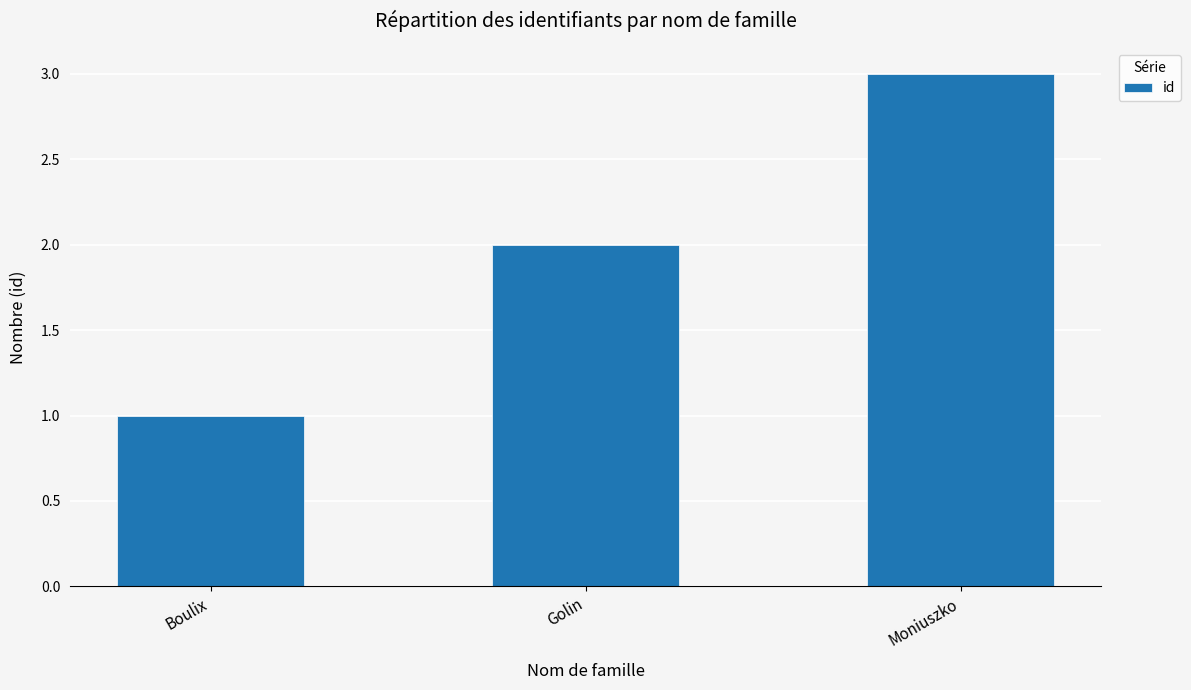

The value at Moniuszko is 4. True or false?

False